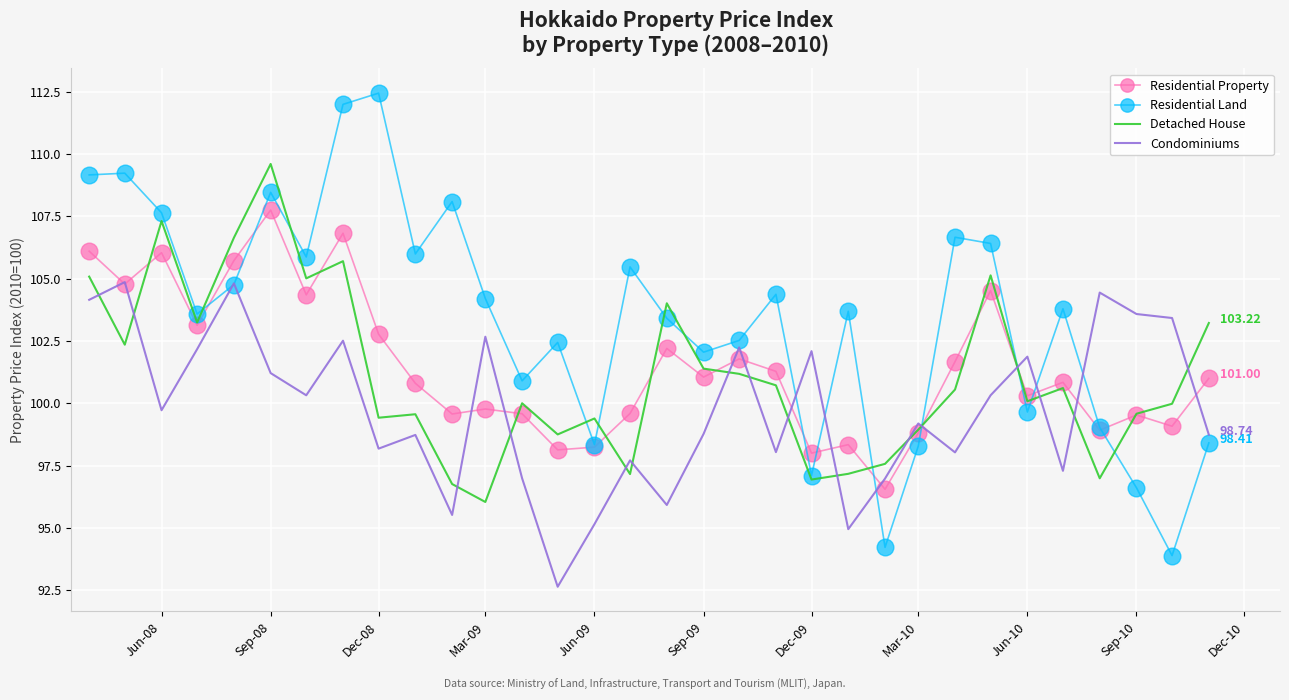

Which series has the largest total across all categories?

Residential Land